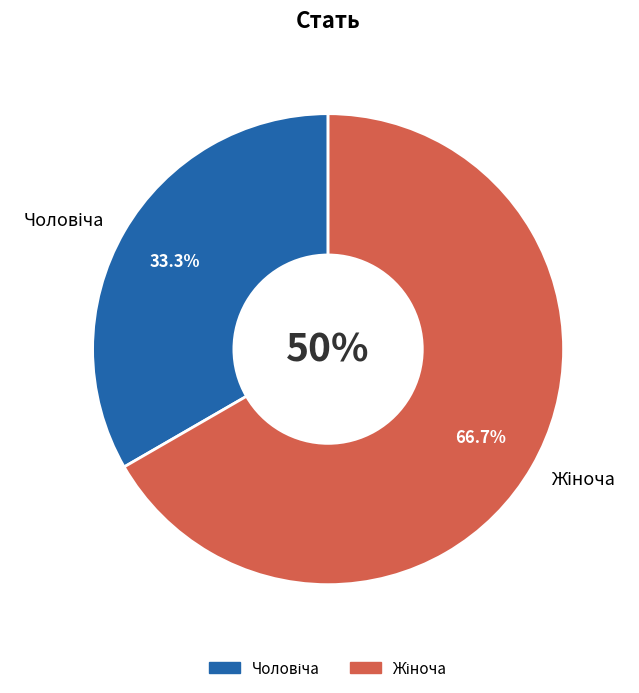

To the nearest percent, what is the difference between the largest and smallest slice percentages?

33%